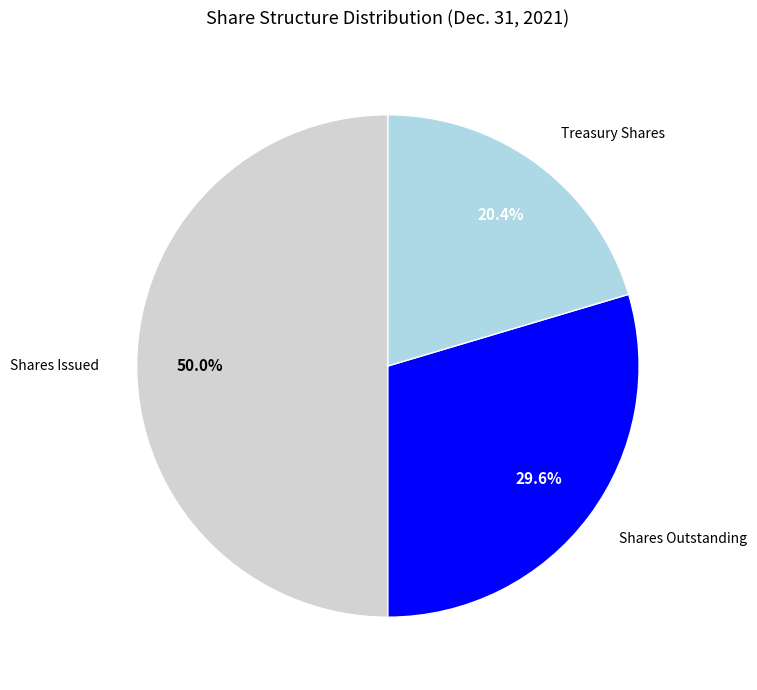

Which slice is the largest?

Shares Issued